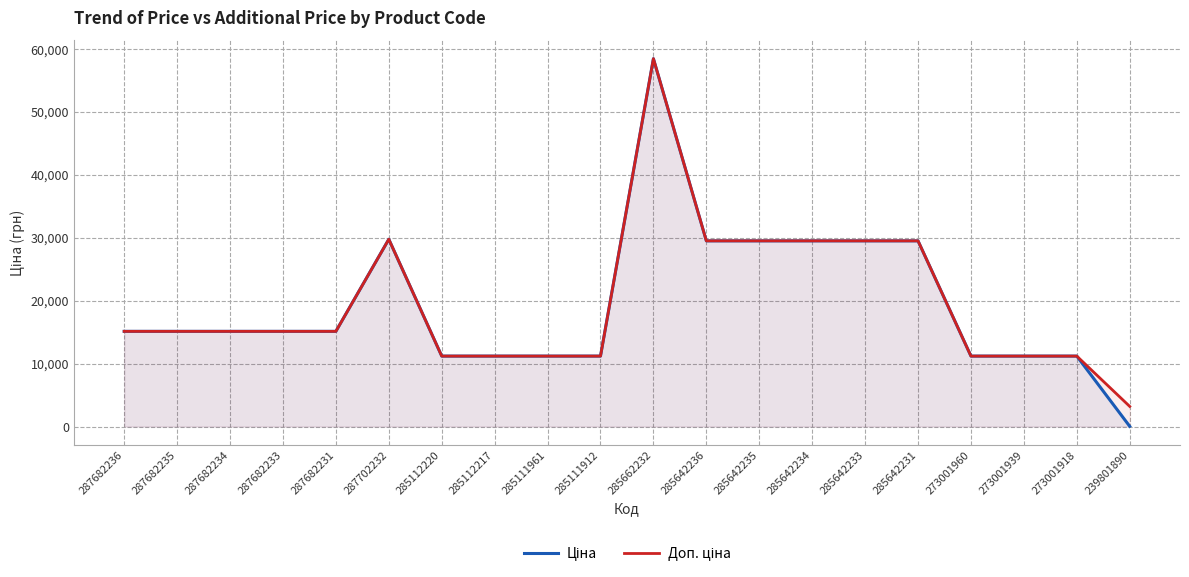

True or false: Ціна and Доп. ціна cross at least once.

False